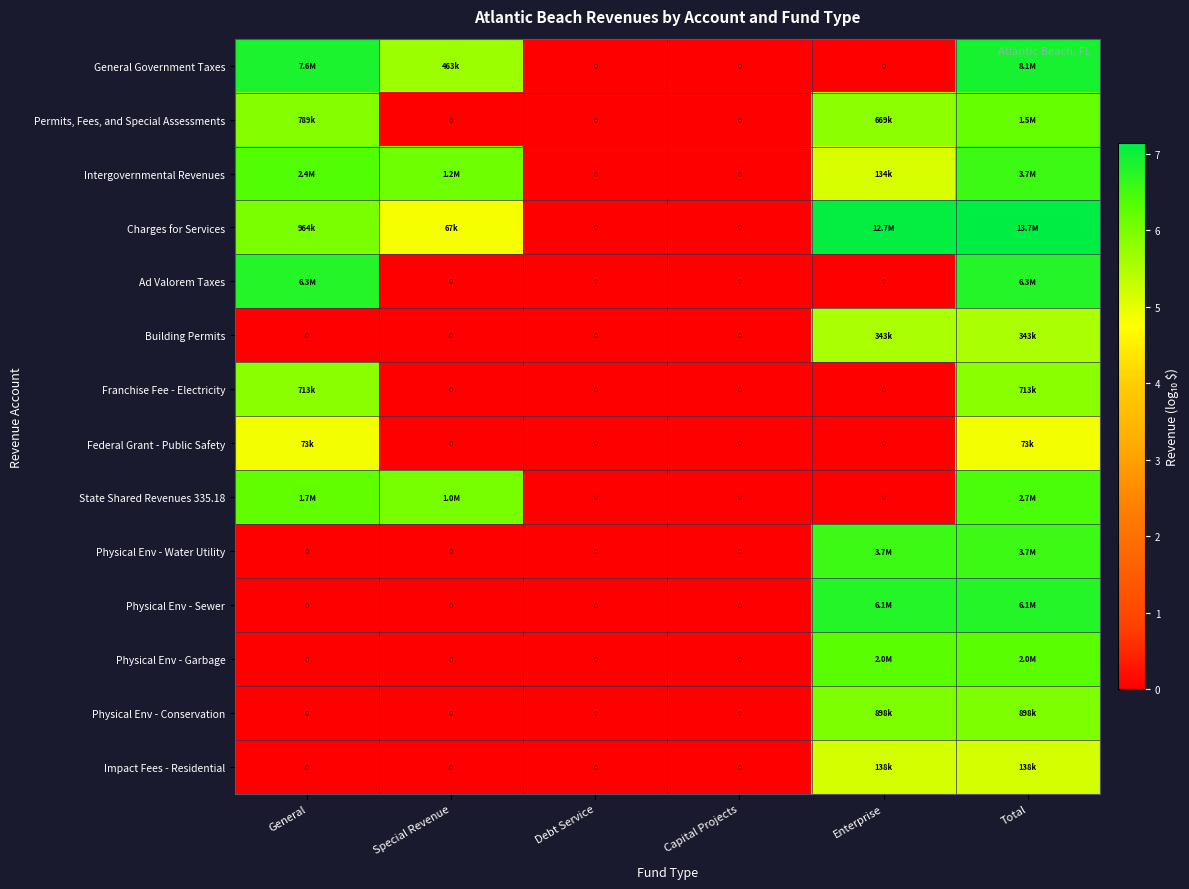

Which has a higher value, General or Debt Service?

General